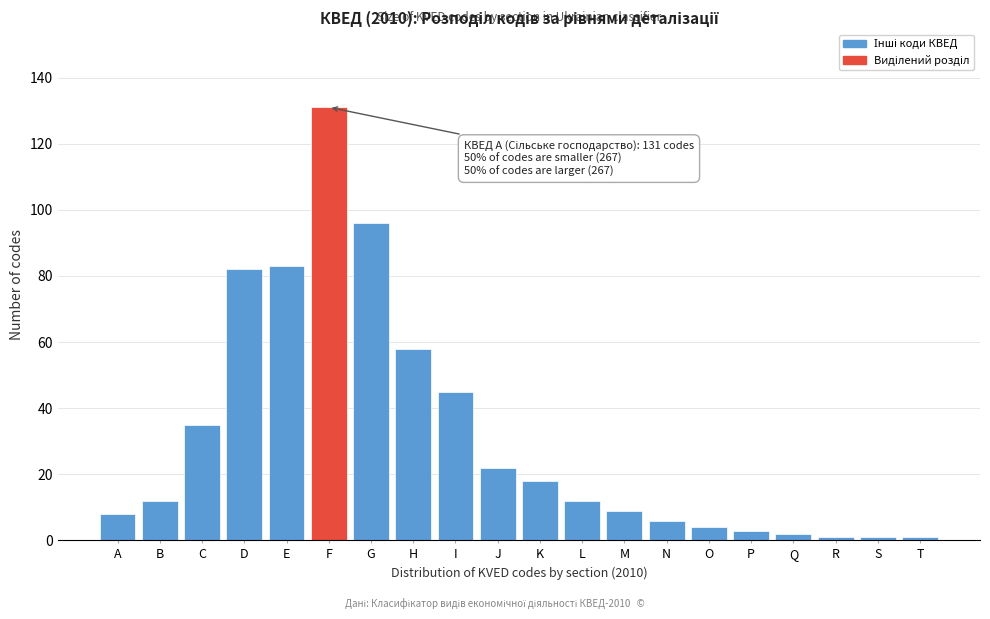

What is the sum of the values at D and M?

91